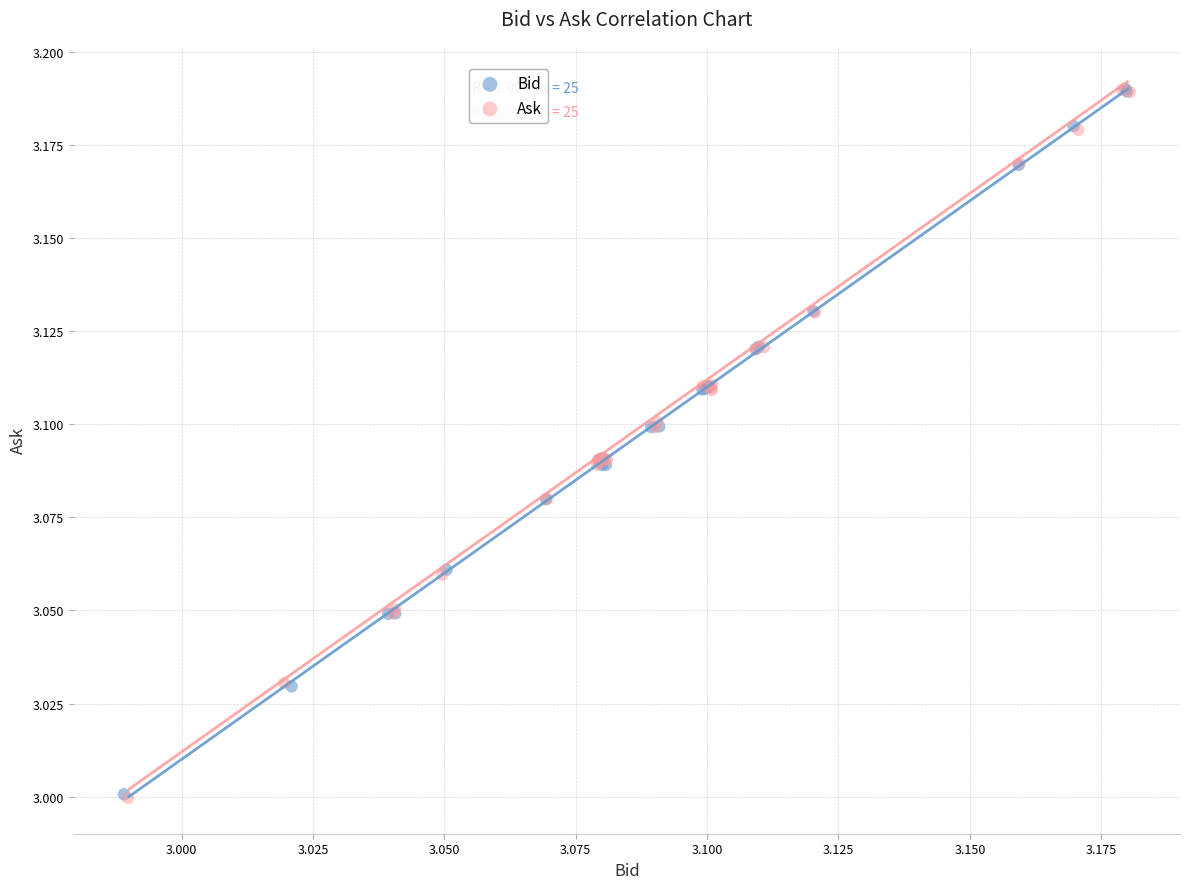

Which series has the widest spread of Y values?

Ask